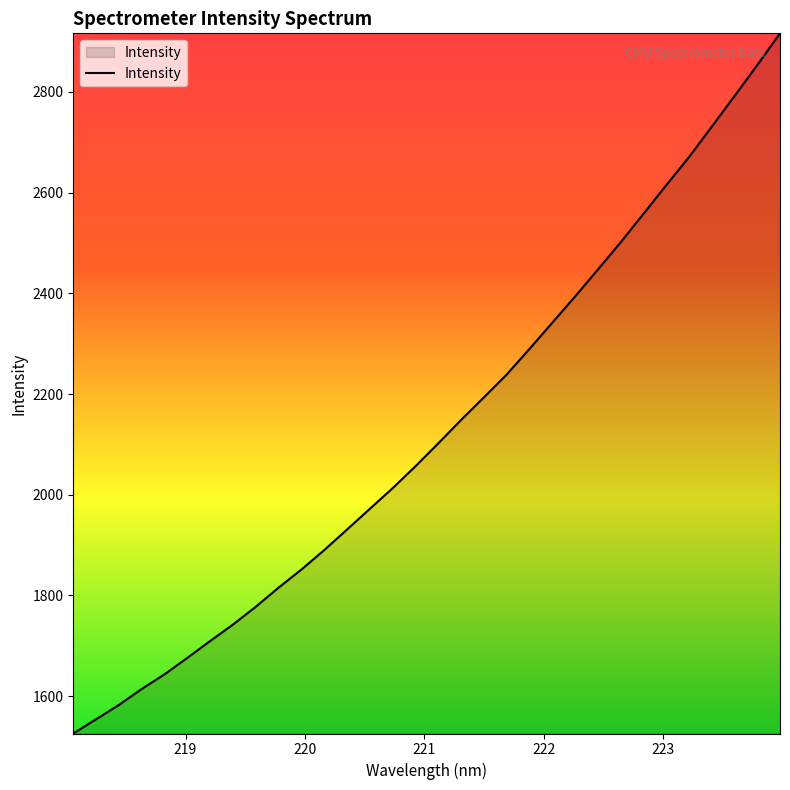

What is the maximum value shown in the chart?

2916.4